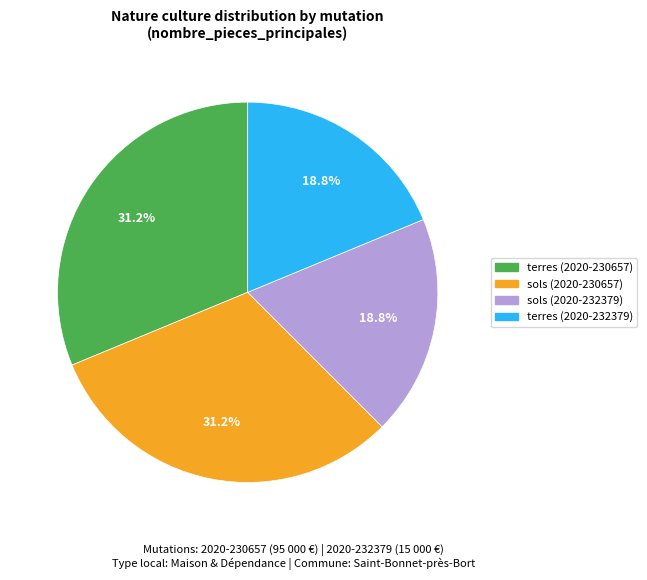

Combined, do terres (2020-230657) and sols (2020-230657) account for over 50%?

Yes